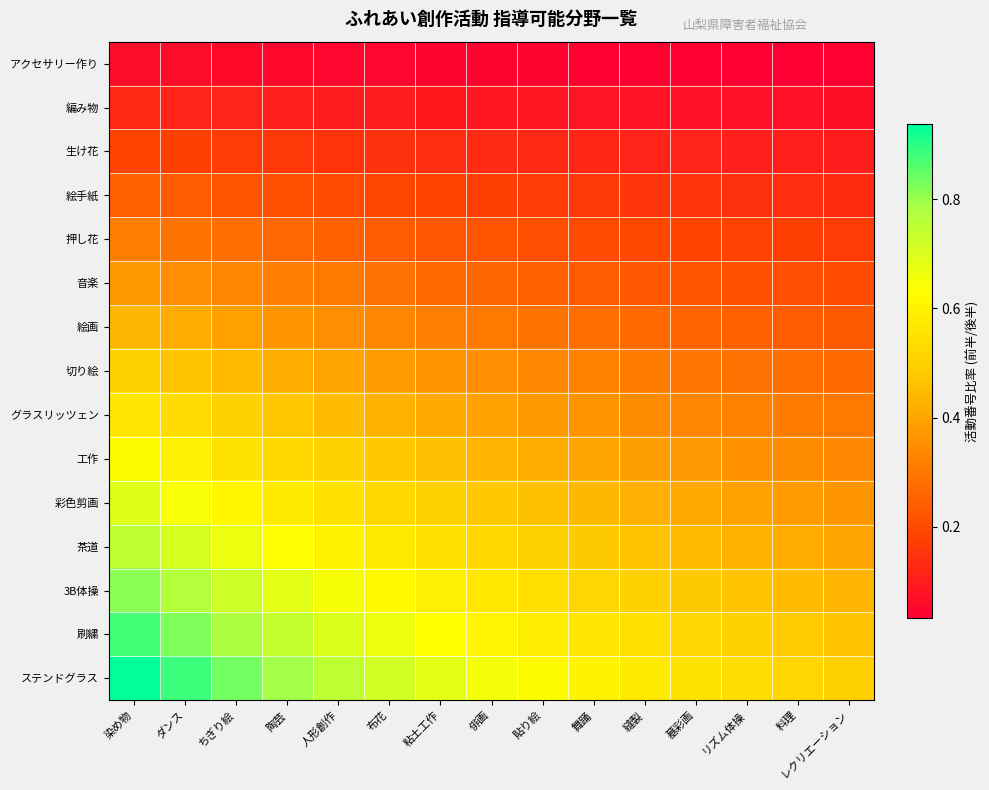

Count the number of data series in this chart.

15